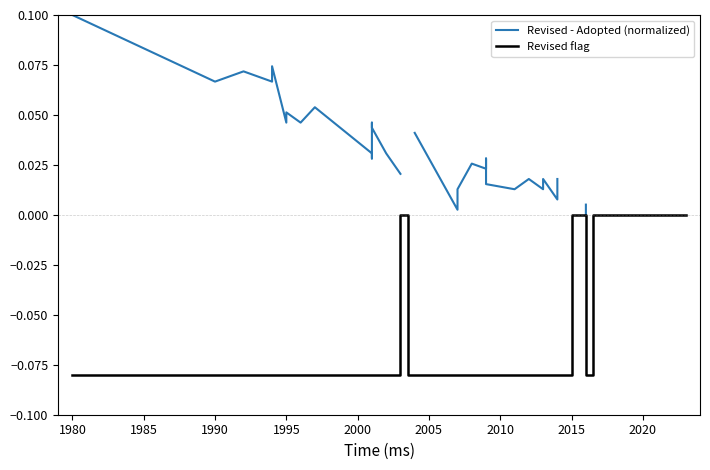

The Revised - Adopted (normalized) series shows 0.0 at 11. True or false?

False